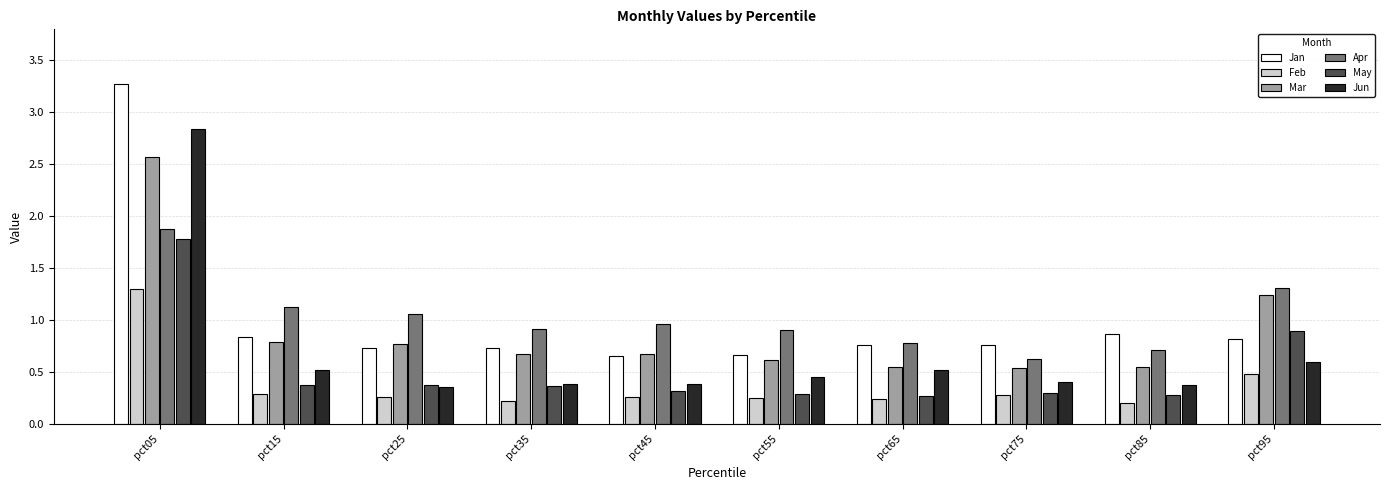

At how many categories does at least one series exceed 0?

10